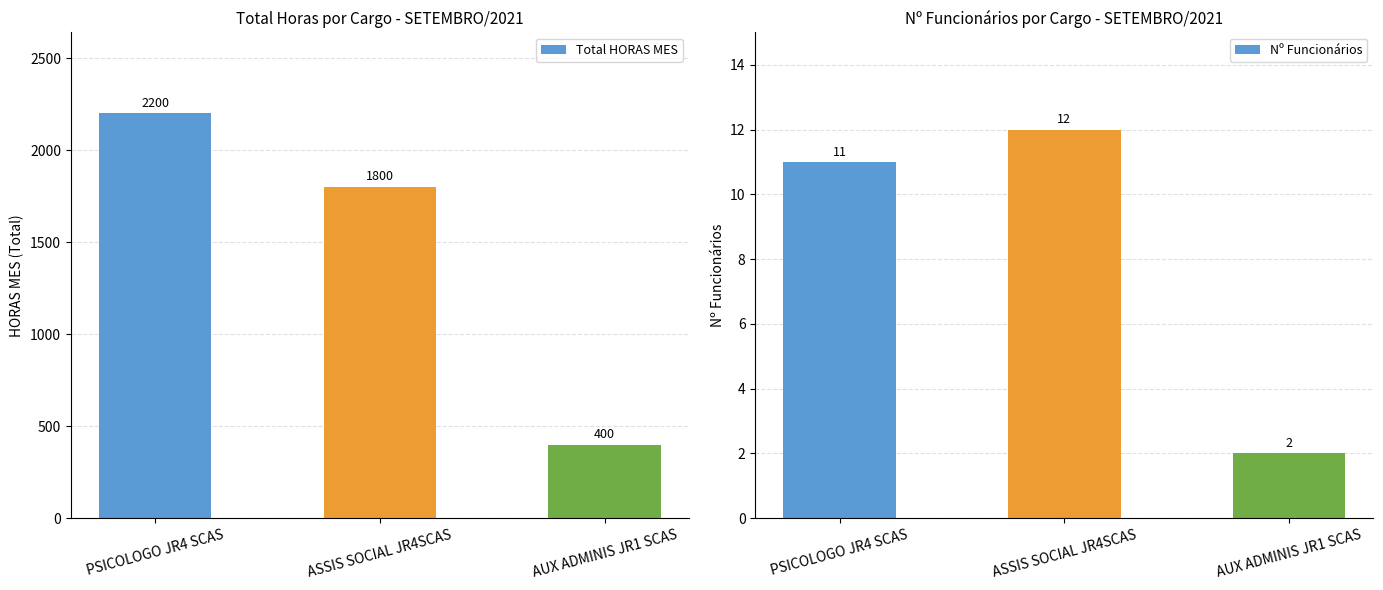

True or false: Nº Funcionários has a value of 2 at AUX ADMINIS JR1 SCAS.

True